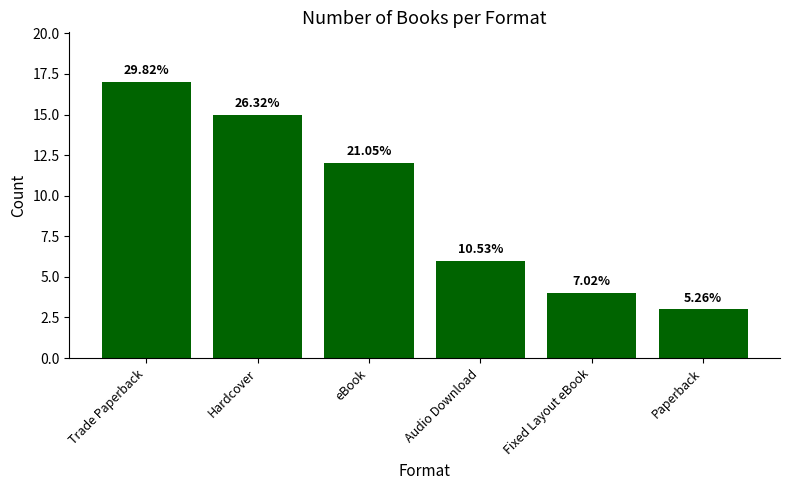

What is the sum of all values?

57